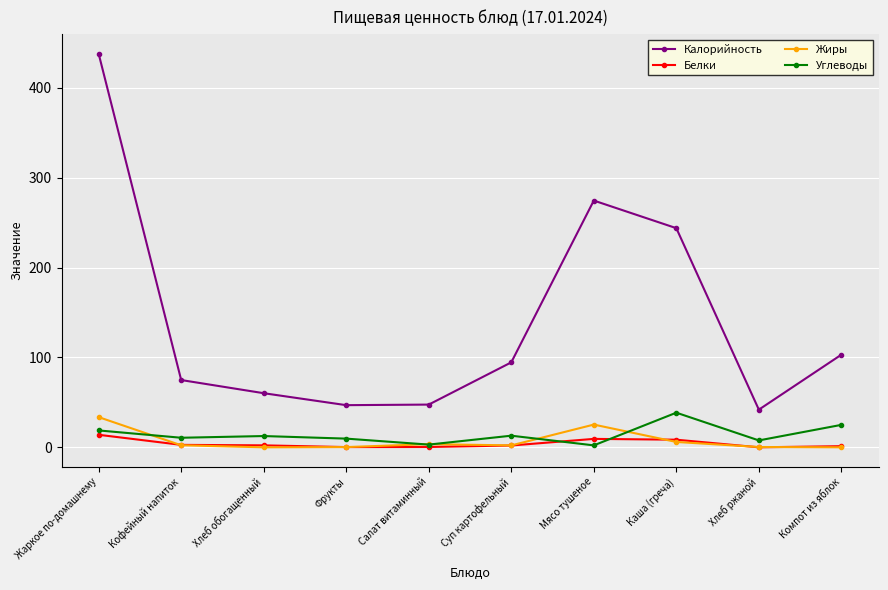

True or false: Калорийность has a value of 47.6 at Салат витаминный.

True